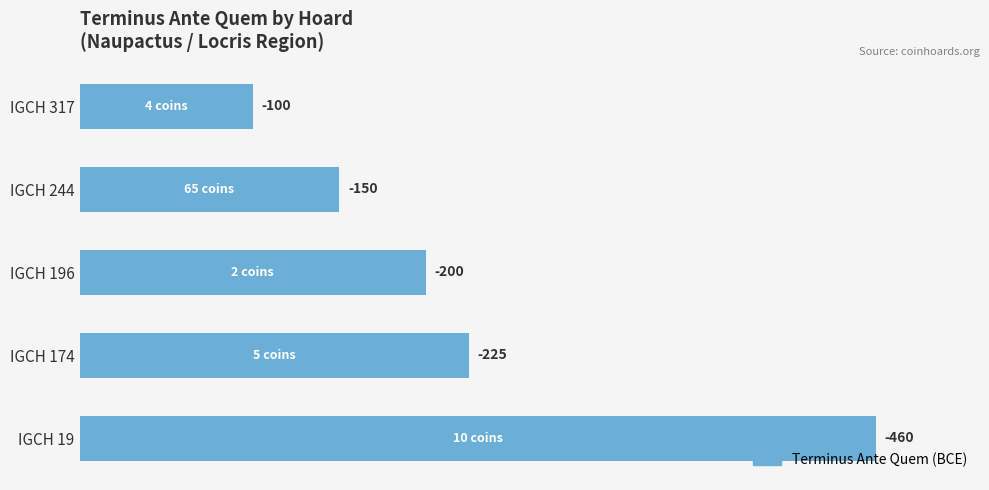

Does the chart contain any negative values?

No